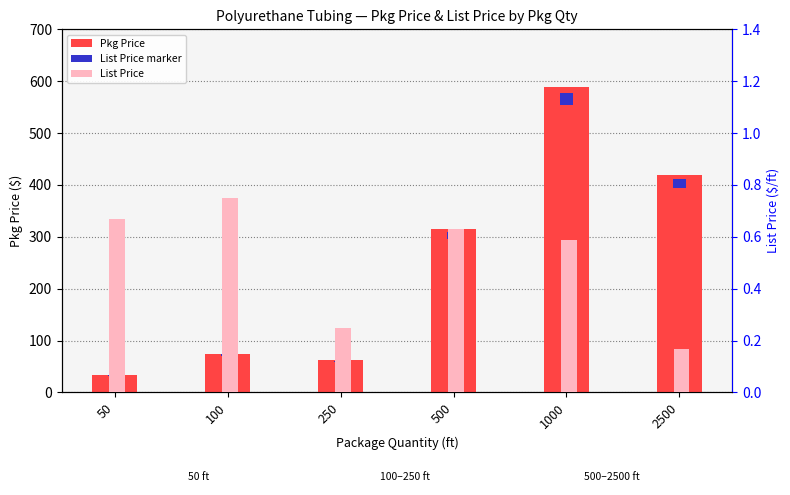

Which label corresponds to the largest value in the chart?

1000